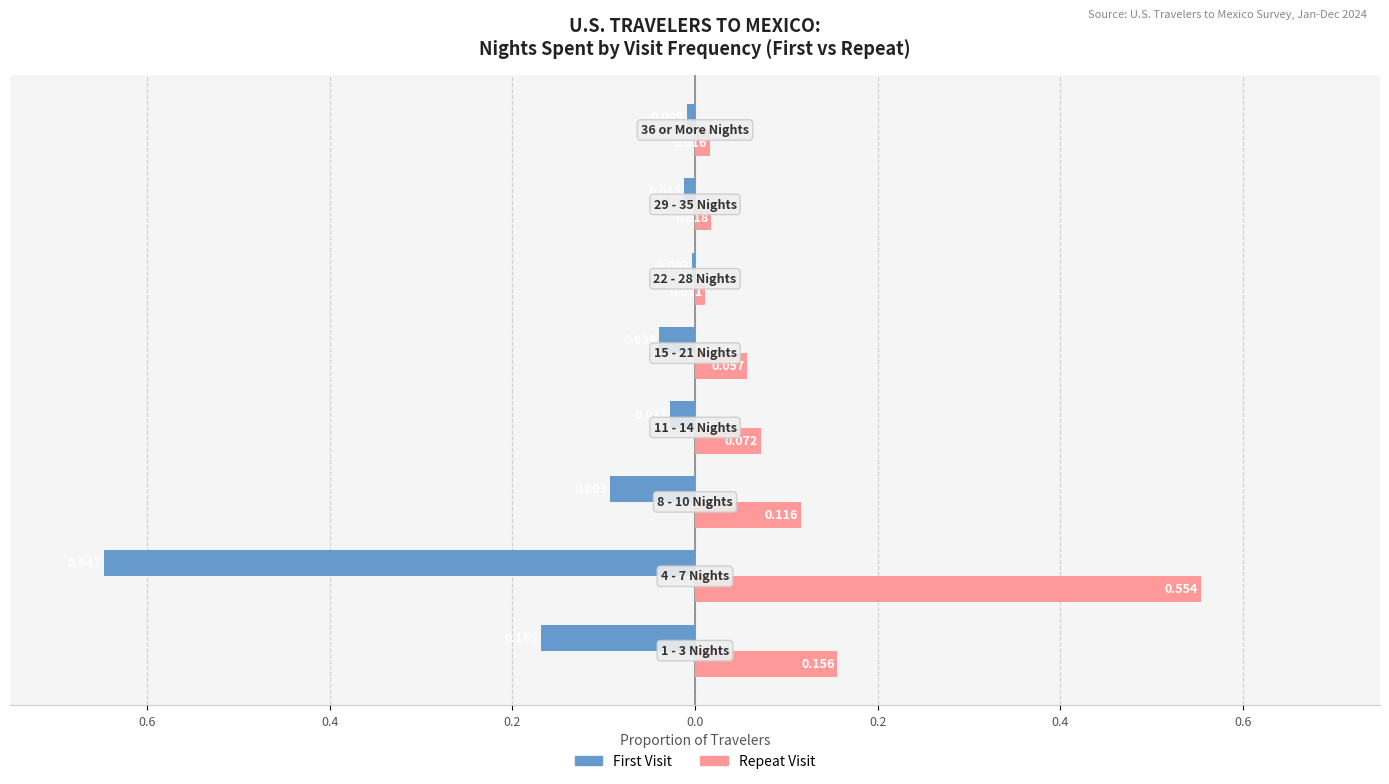

Reading left to right, what are all the values shown in this chart?

First: -0.2	-0.6	-0.1	-0.0	-0.0	-0.0	-0.0	-0.0
Repeat: 0.2	0.6	0.1	0.1	0.1	0.0	0.0	0.0